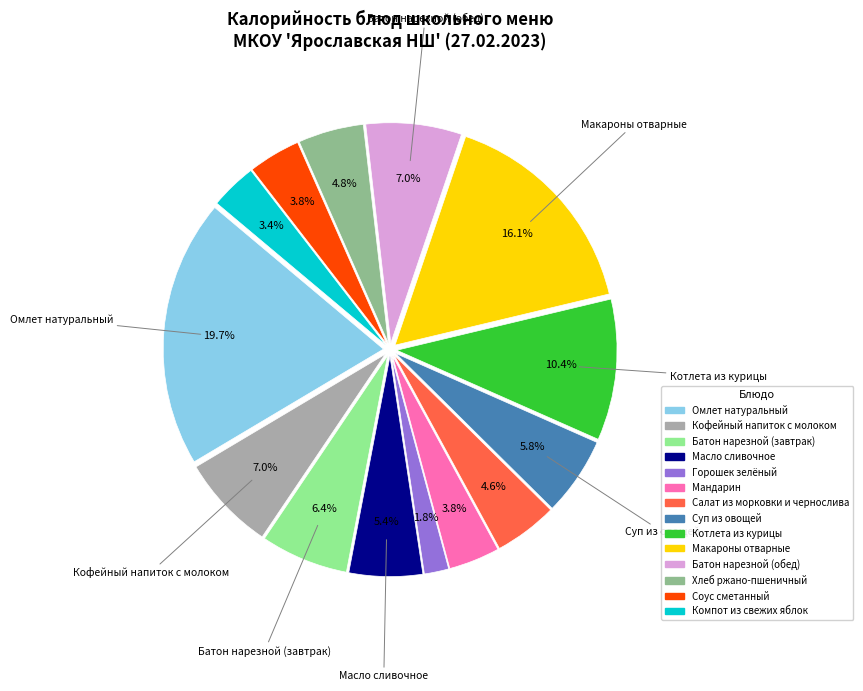

Which category has the biggest portion of the pie?

Омлет натуральный